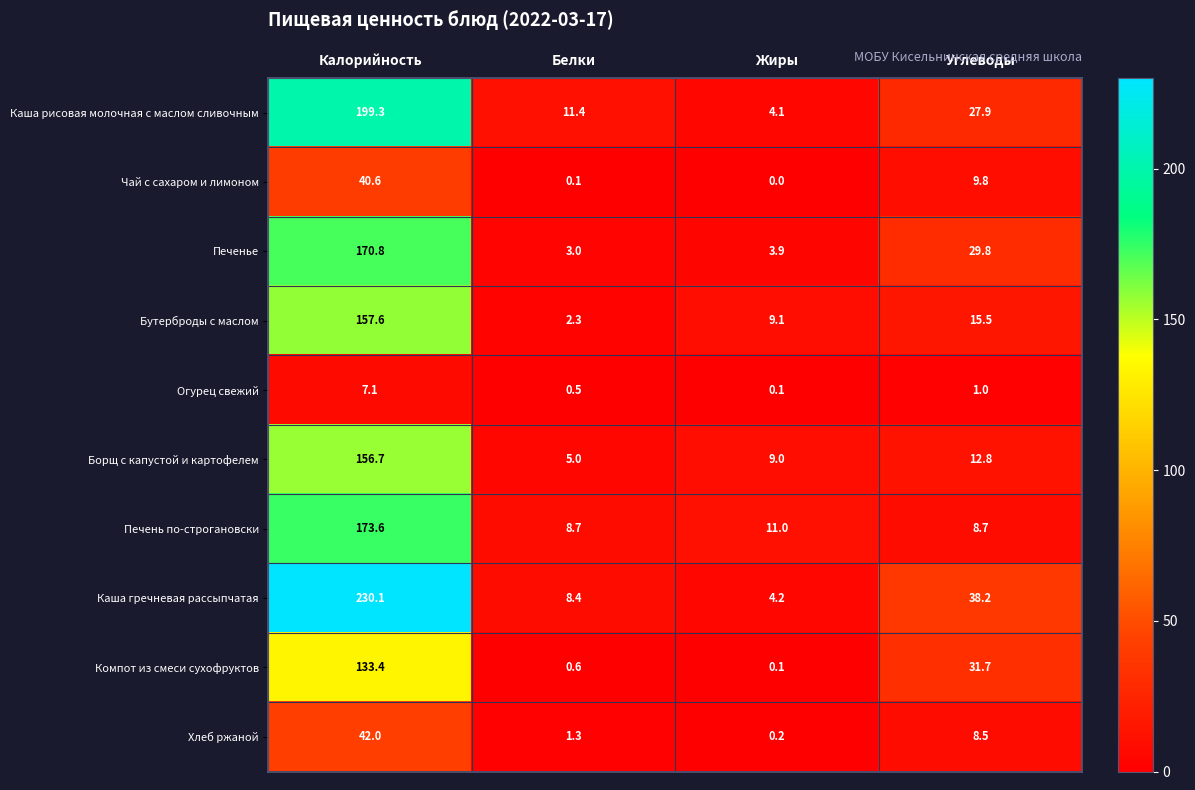

Is it true that Бутерброды с маслом equals 222.3 at Калорийность?

False